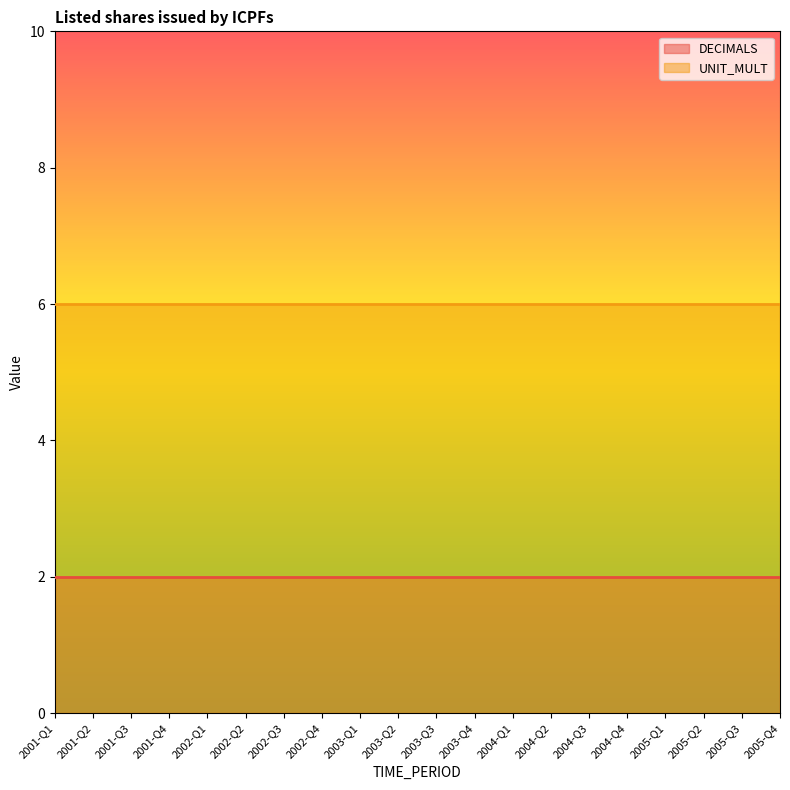

What is the average value of the DECIMALS series?

2